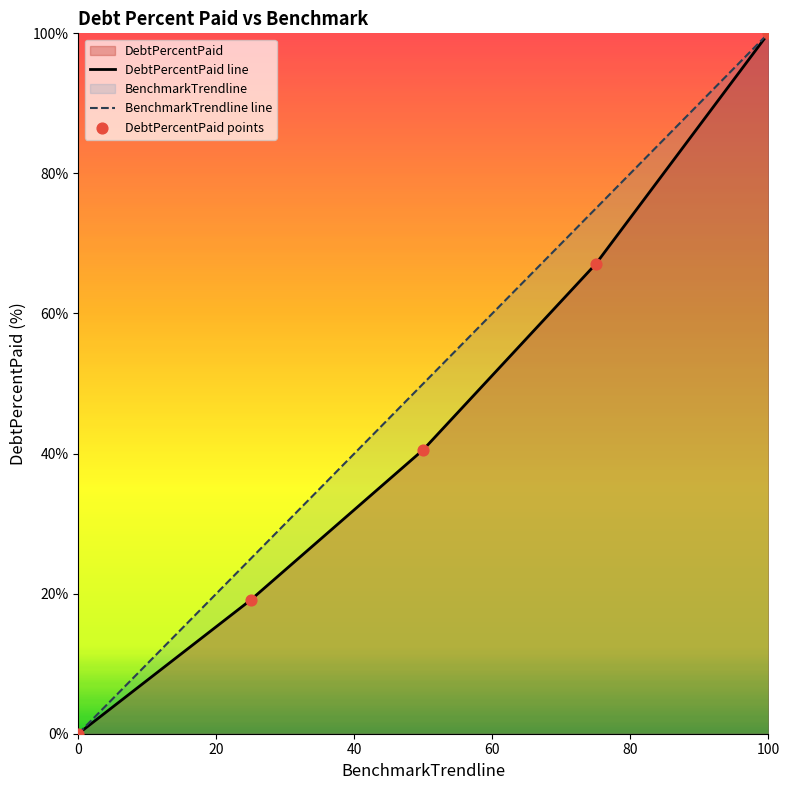

At how many categories does at least one series exceed 48?

3